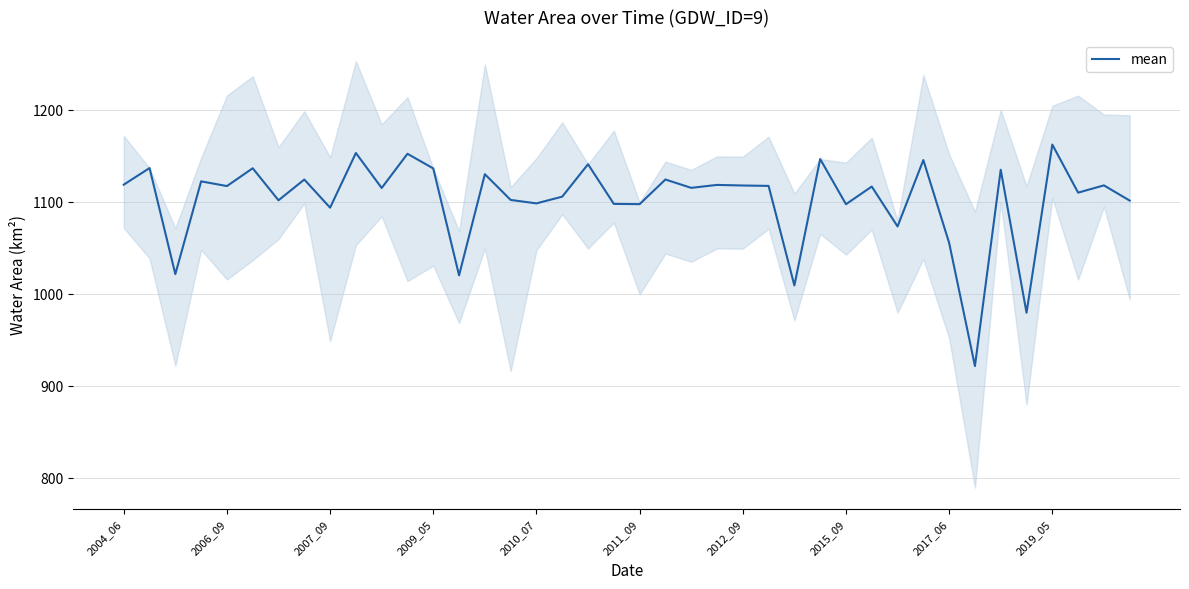

List the labels in order of value, smallest first.

33, 35, 26, 13, 2007_09, 32, 30, 2017_06, 28, 20, 19, 16, 39, 2012_09, 15, 17, 37, 10, 22, 29, 2010_07, 25, 24, 38, 23, 2004_06, 2009_05, 2015_09, 21, 14, 34, 12, 2011_09, 2006_09, 18, 31, 27, 11, 2019_05, 36